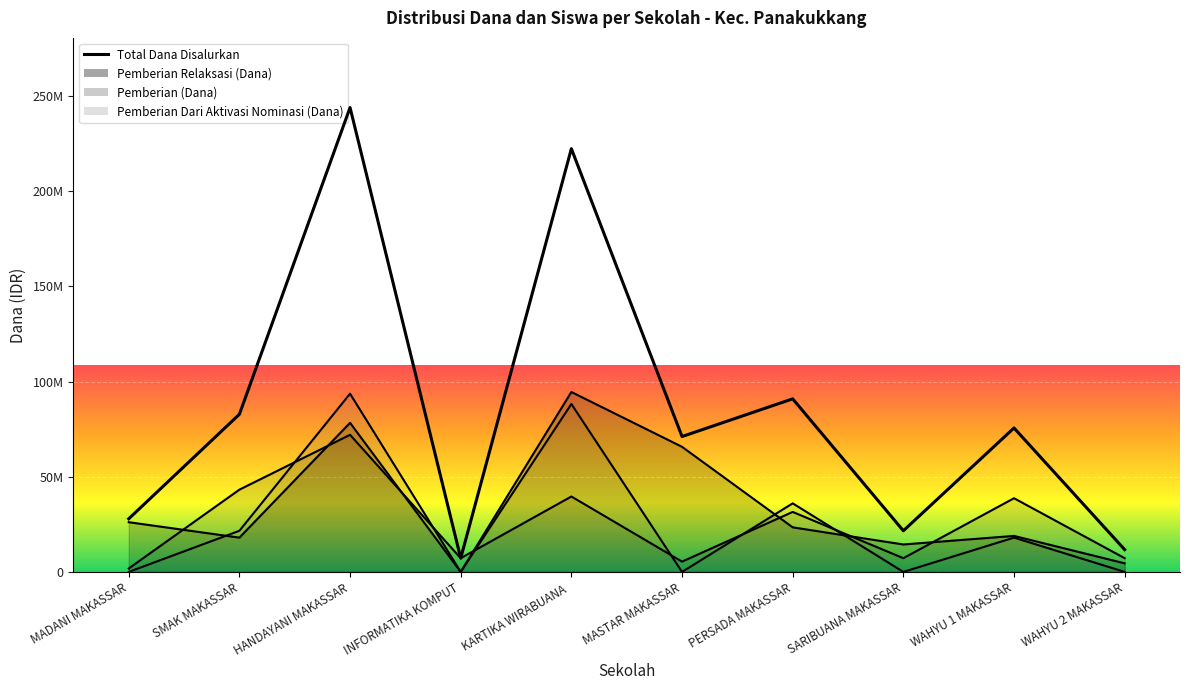

Which series ends up on top after the final intersection of Pemberian Relaksasi (Dana) and Pemberian Dari Aktivasi Nominasi (Dana)?

Pemberian Relaksasi (Dana)